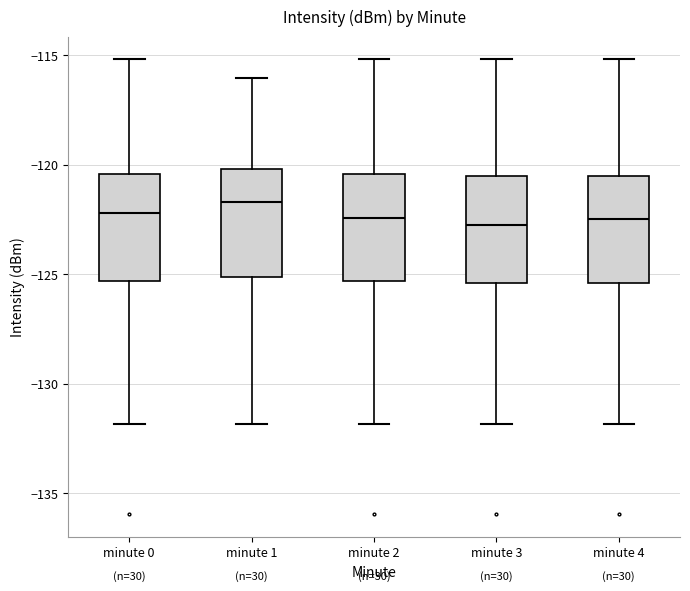

Reading left to right, transcribe this box plot: for each box, give where its median line is, the range the box spans, and where its two whiskers end, as read against the y-axis. The values are not printed on the chart, so give them approximately, as read against the axis.

minute 0: median -122.0, box -125.5 to -120.5, whiskers -132.0 to -115.0
minute 1: median -121.5, box -125.0 to -120.0, whiskers -132.0 to -116.0
minute 2: median -122.5, box -125.5 to -120.5, whiskers -132.0 to -115.0
minute 3: median -123.0, box -125.5 to -120.5, whiskers -132.0 to -115.0
minute 4: median -122.5, box -125.5 to -120.5, whiskers -132.0 to -115.0